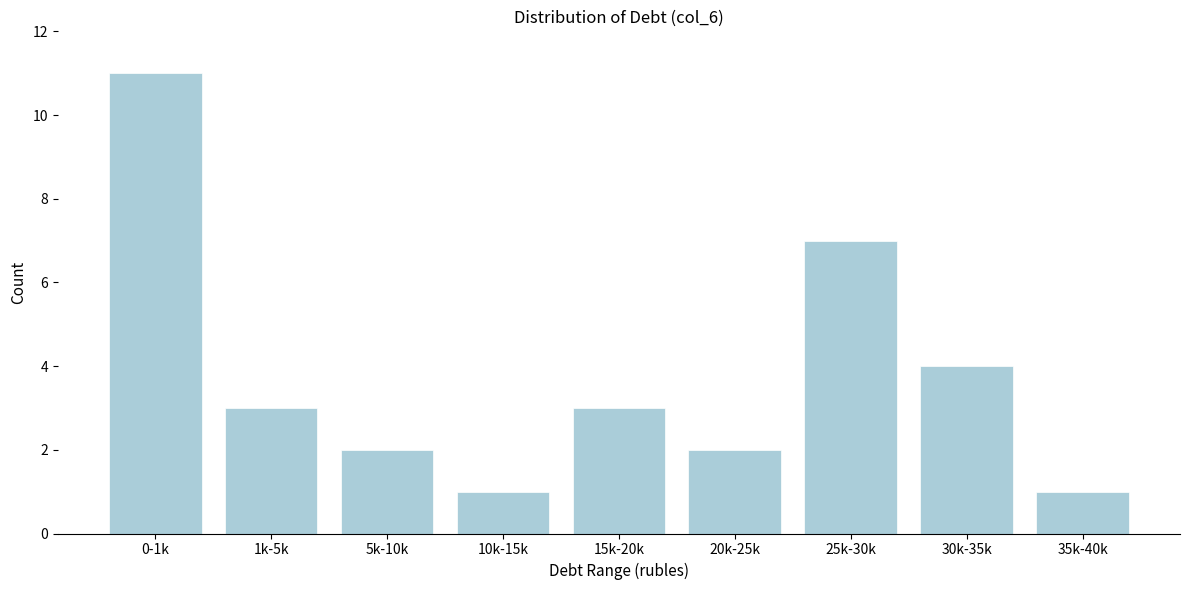

Reading left to right, transcribe all the data shown in this chart.

0-1k=11	1k-5k=3	5k-10k=2	10k-15k=1	15k-20k=3	20k-25k=2	25k-30k=7	30k-35k=4	35k-40k=1